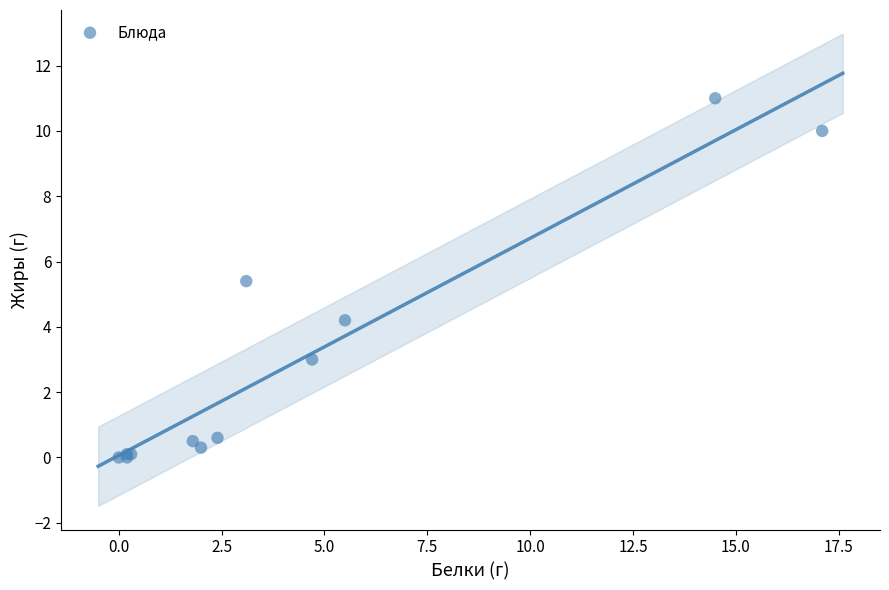

What Y value in the scatter plot is closest to 5?

5.4